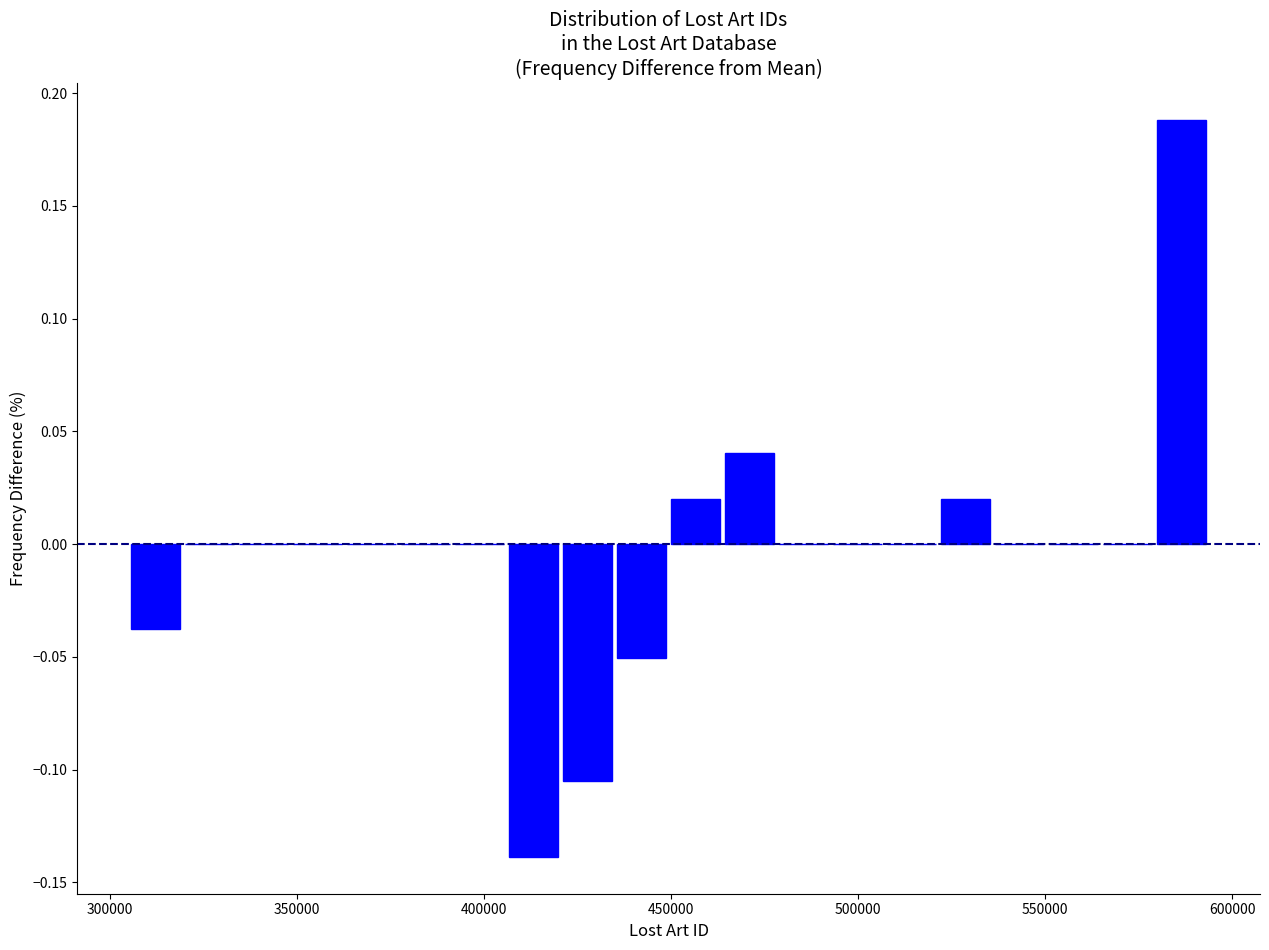

Around what value on the x-axis is the tallest bar? Give the approximate position of its centre, as read against the axis.

585000